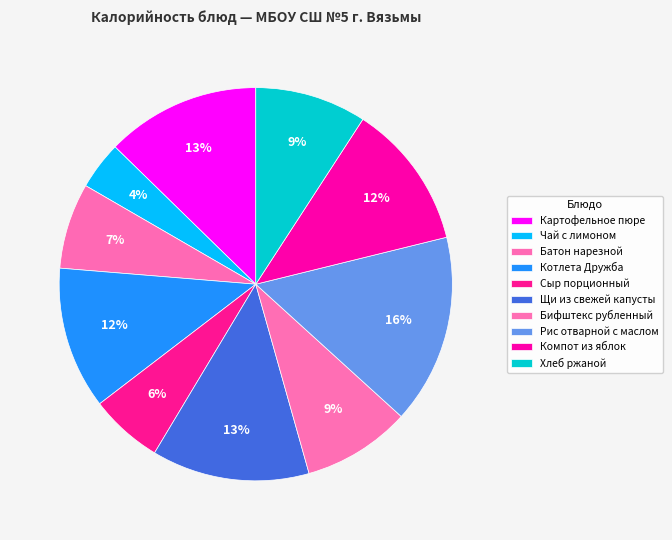

How many slices are in this pie chart?

10